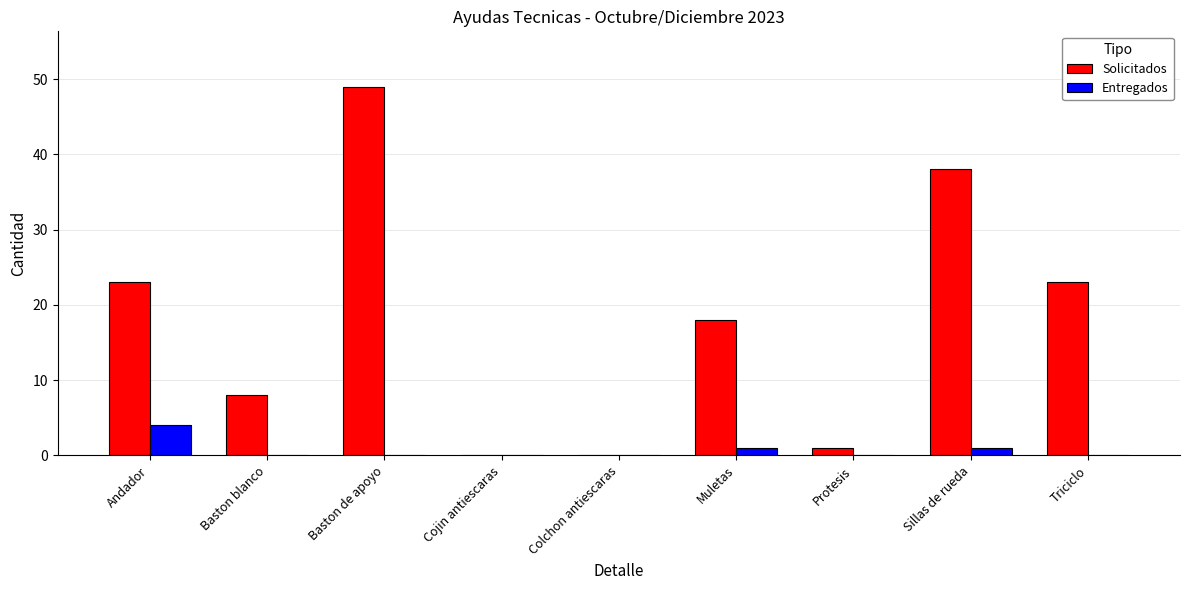

What is the maximum value shown in the chart?

49